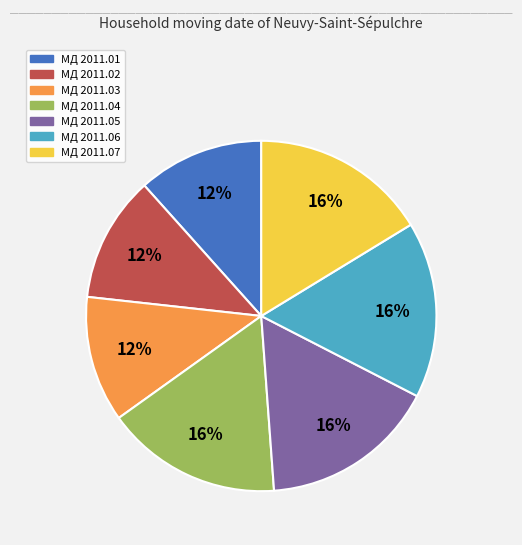

Does МД 2011.02 represent more than half of the total?

No